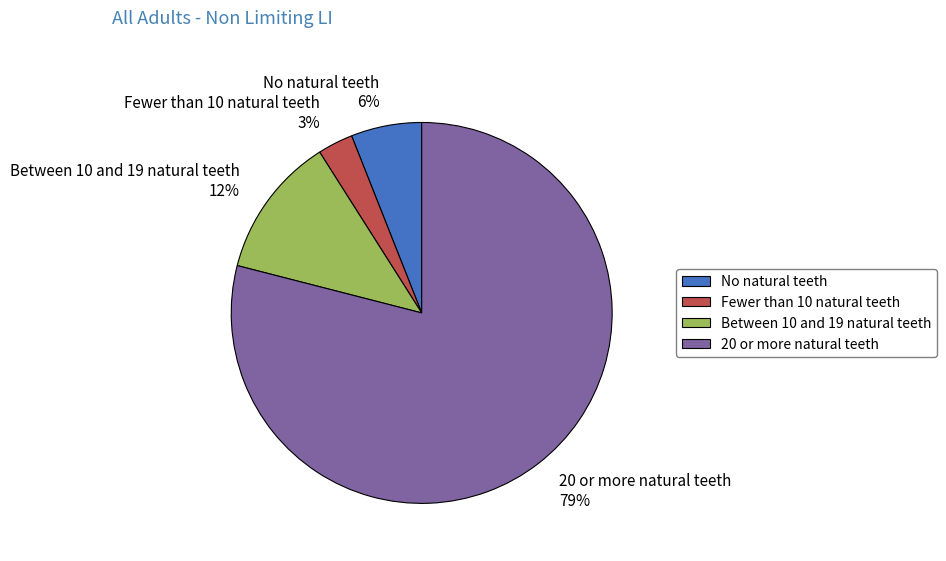

Combined, do Between 10 and 19 natural teeth and 20 or more natural teeth account for over 50%?

Yes